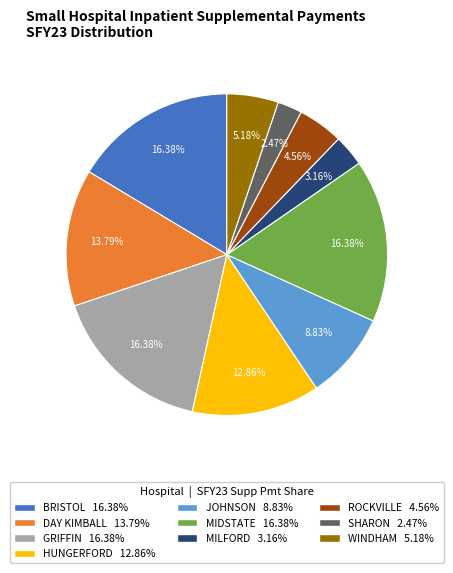

To the nearest percent, what percentage of the pie is MILFORD?

3%